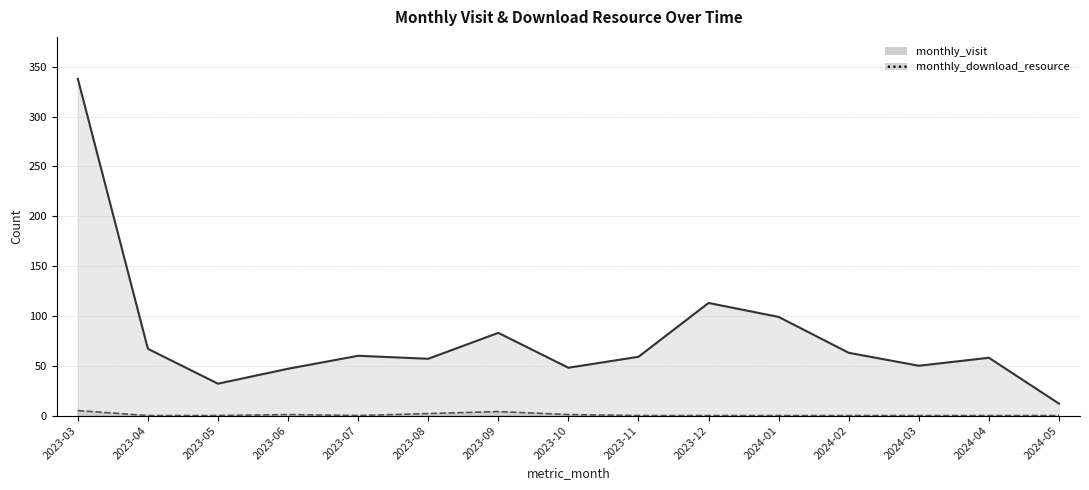

In monthly_visit, how many points are higher than both neighbors (excluding endpoints)?

4